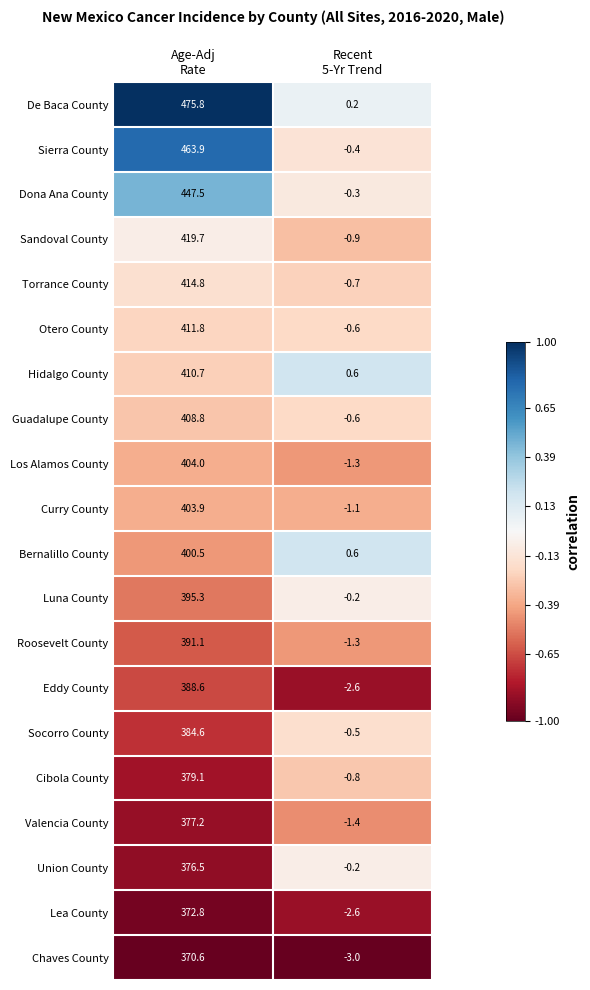

Which series has the widest spread of values?

De Baca County